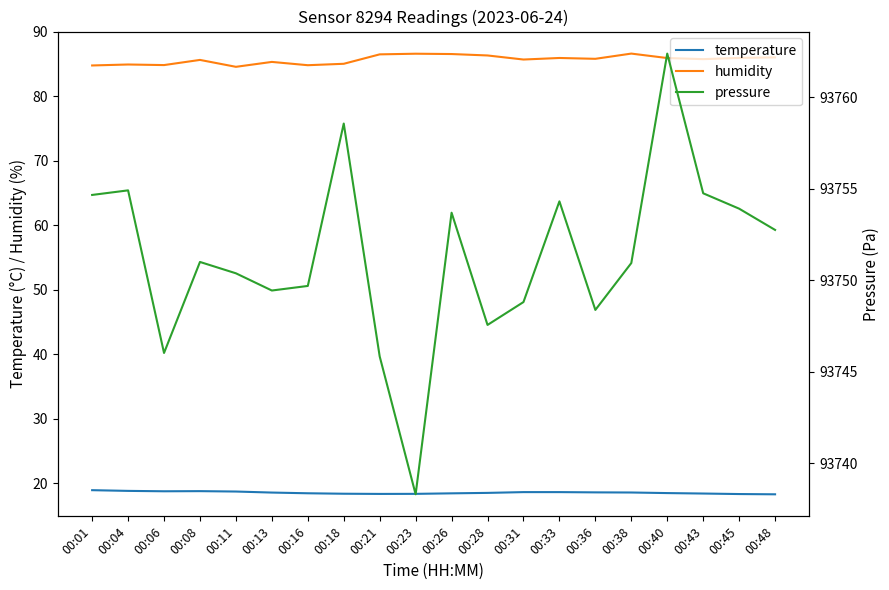

List the series in order of their peak value, lowest first.

temperature, humidity, pressure